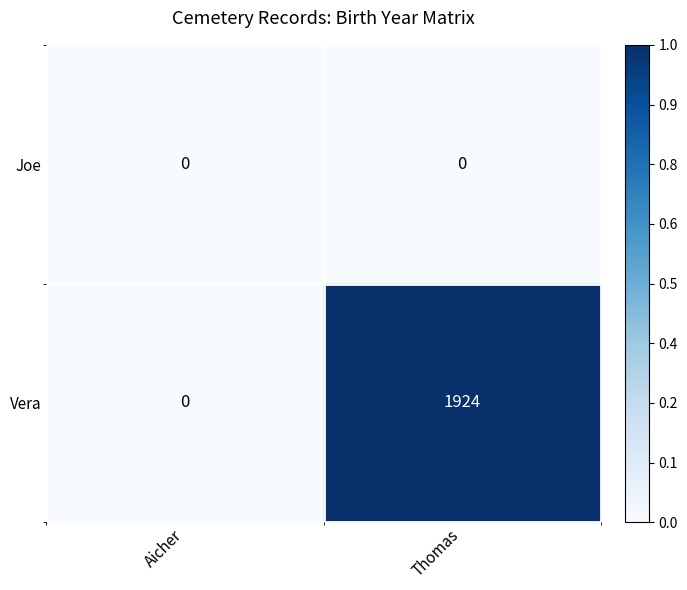

What is the total value across all series at Thomas?

1924